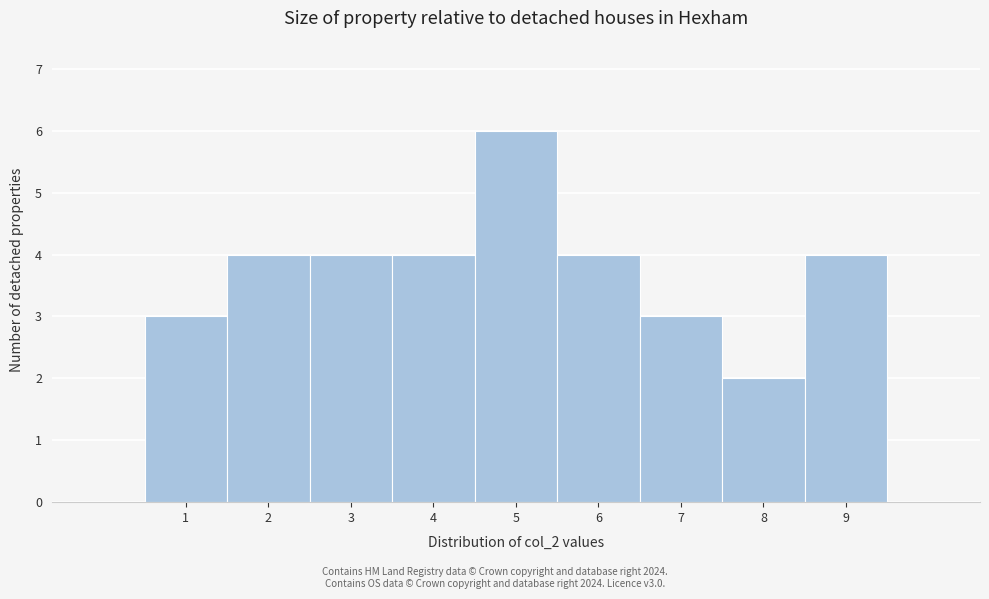

Reading left to right, list all the values displayed in this chart.

3	4	4	4	6	4	3	2	4